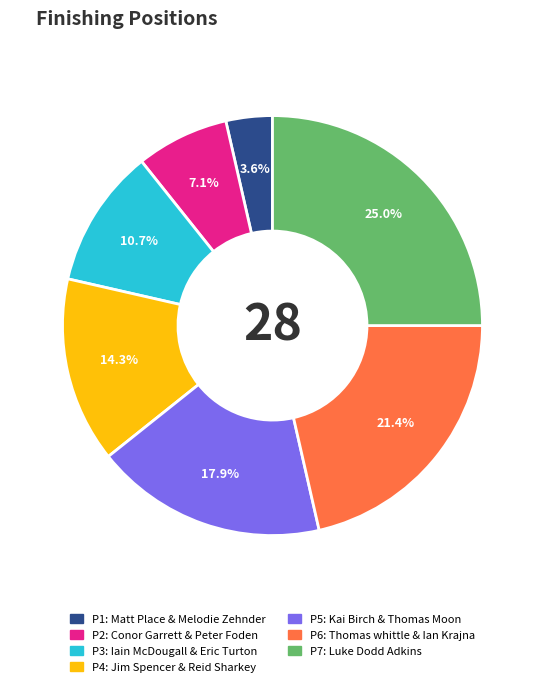

Is there a majority slice in this chart?

No